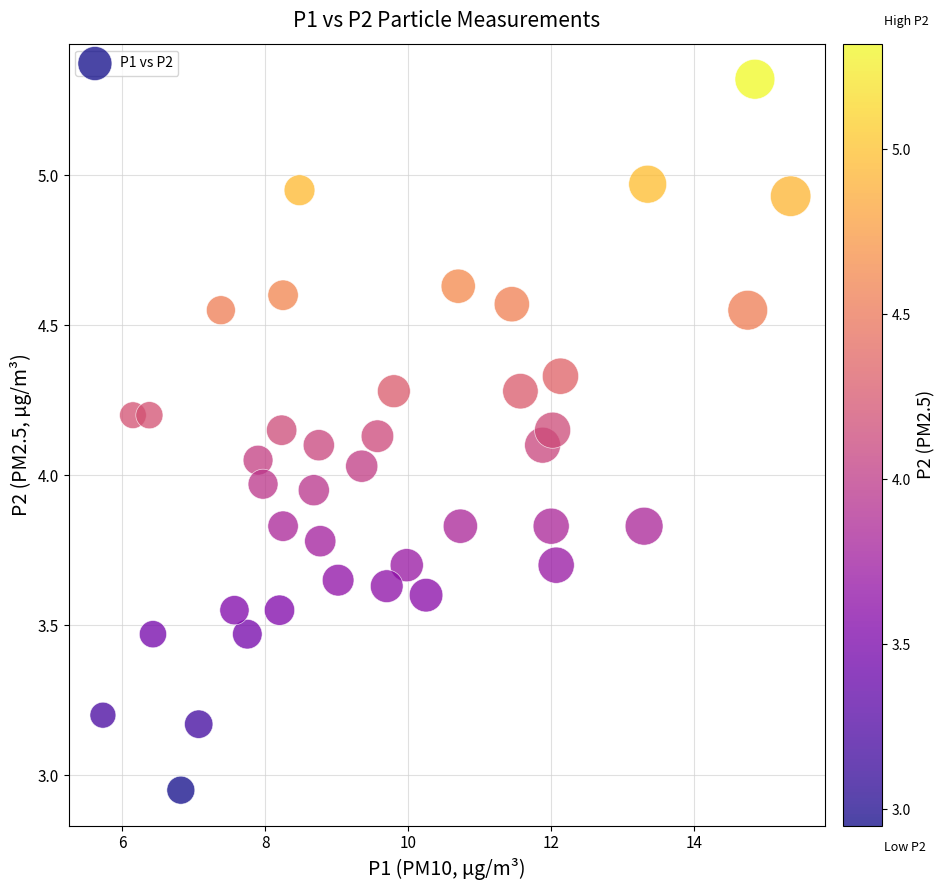

What is the range of Y values (max minus min)?

2.4